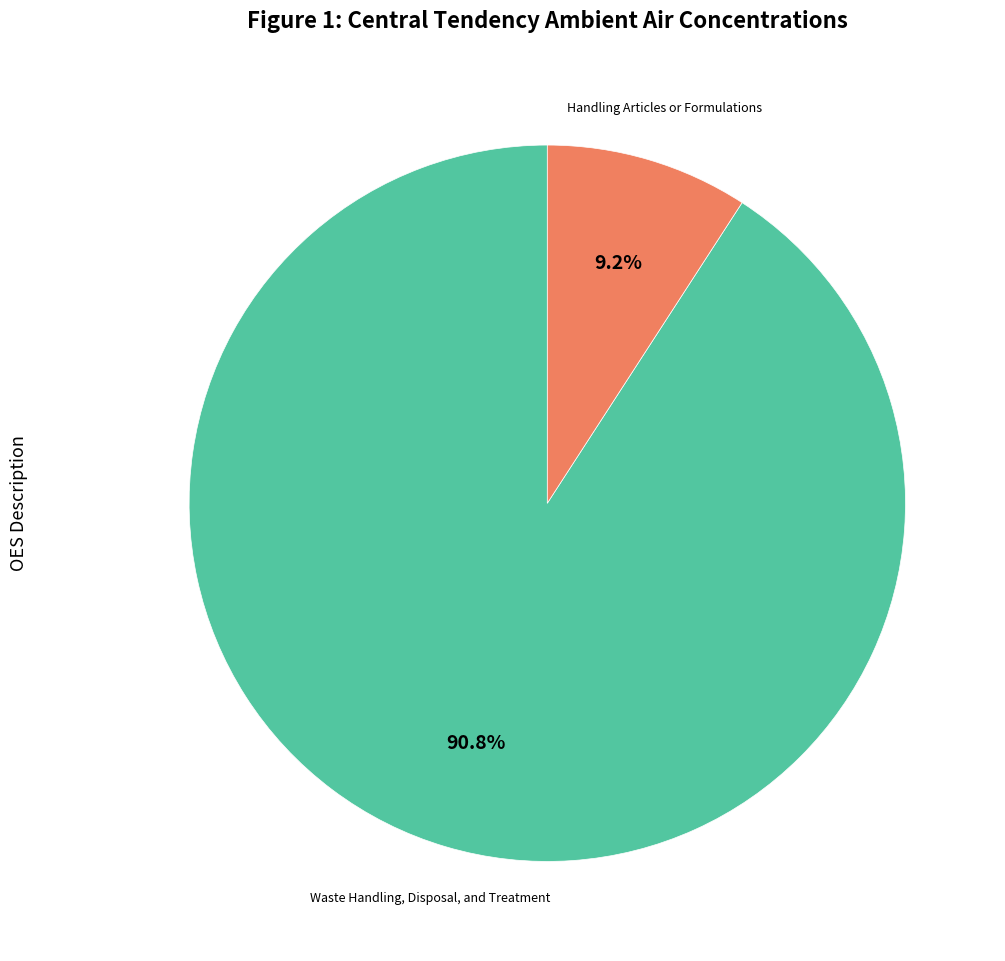

True or false: Waste Handling, Disposal, and Treatment accounts for 91% of the total.

True